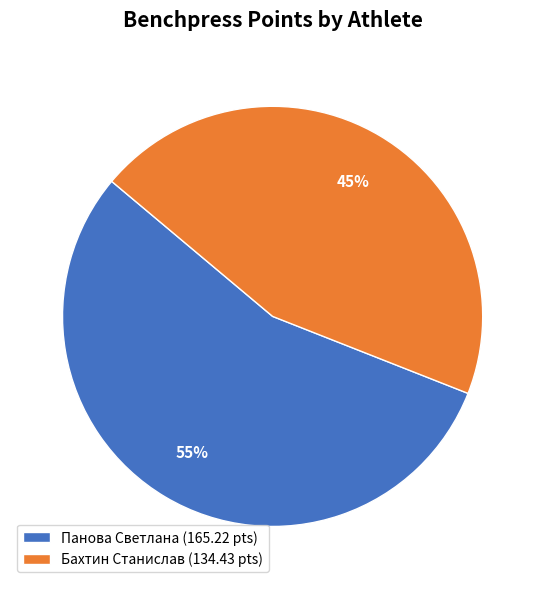

Does any single category account for the majority?

Yes